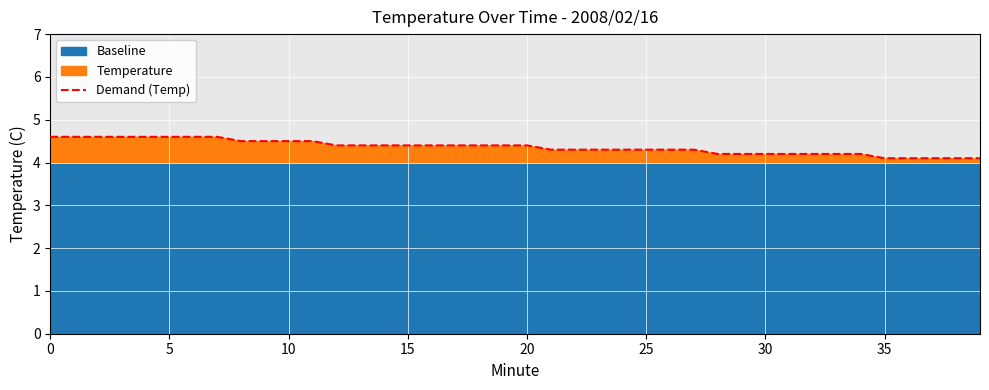

Is it true that Demand (Temp) equals 4.4 at 20?

True